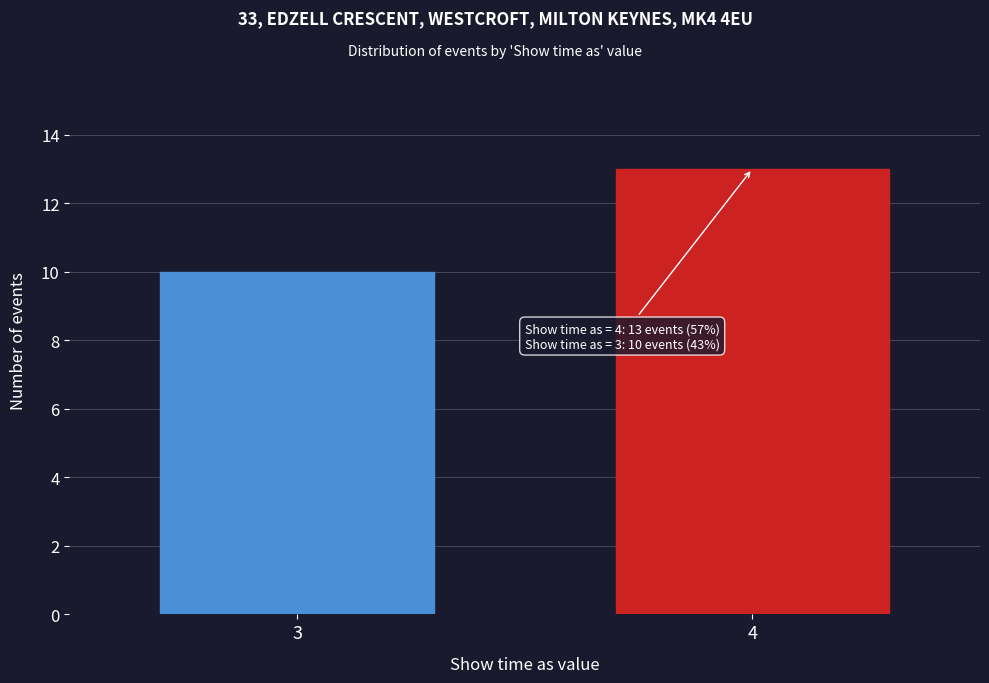

Reading right to left, extract all data points from this chart.

4=13	3=10